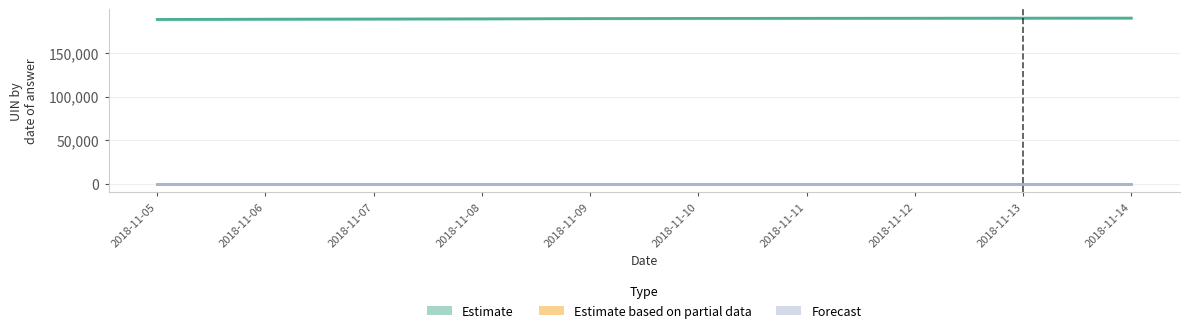

Is the value of Estimate at 2018-11-09 greater than the value of Forecast at 2018-11-09?

Yes